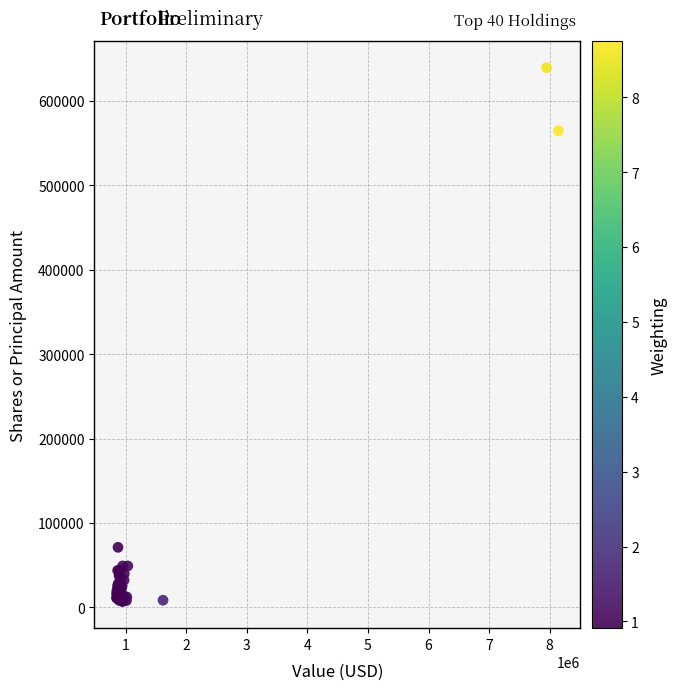

What Y value in the scatter plot is closest to 323253?

564636